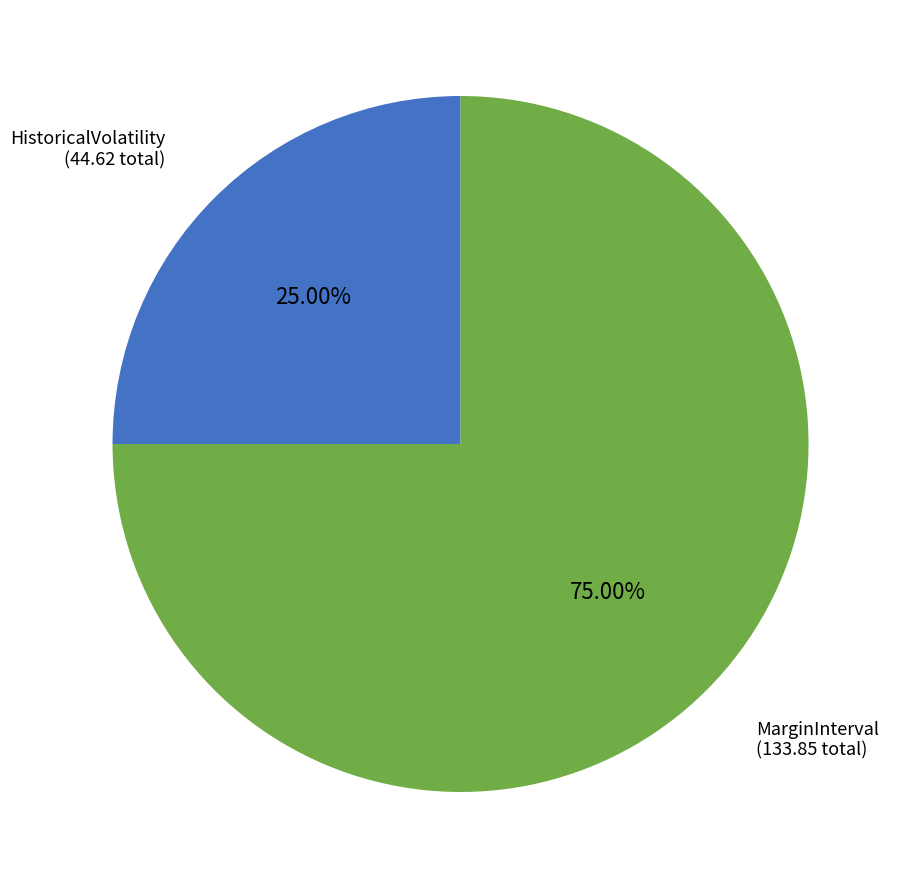

Is there a majority slice in this chart?

Yes